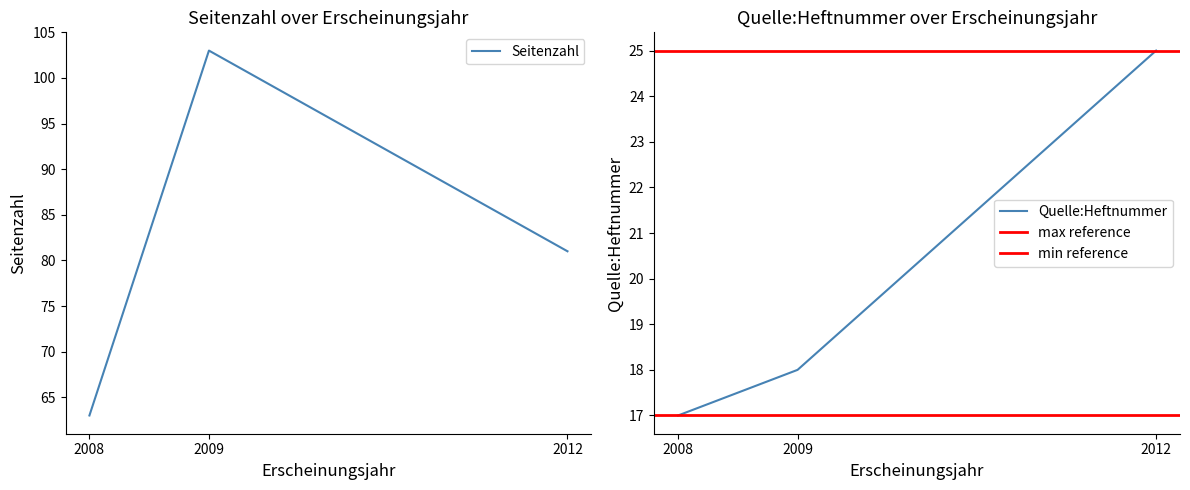

What is the sum of the Quelle:Heftnummer values at 2009 and 2008?

35